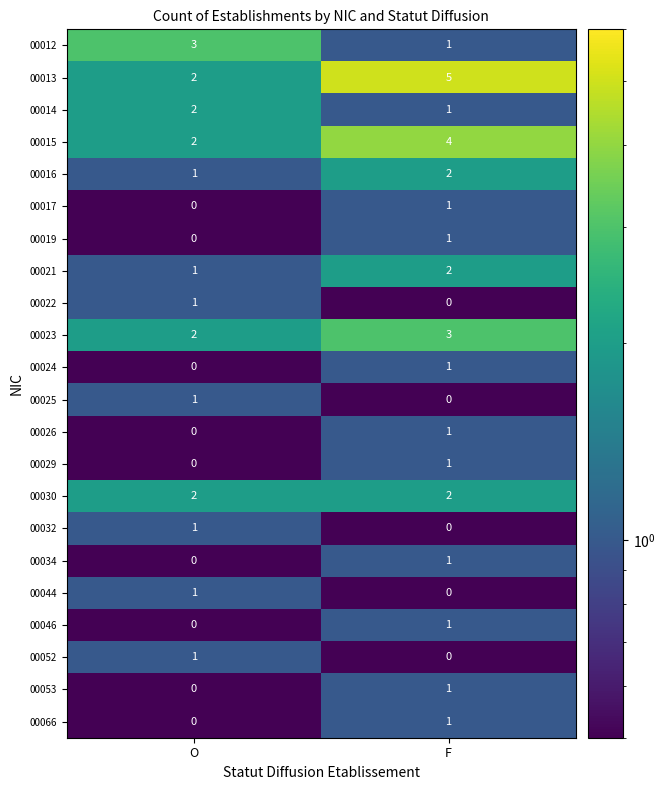

Is it true that 00052 equals 0 at F?

True